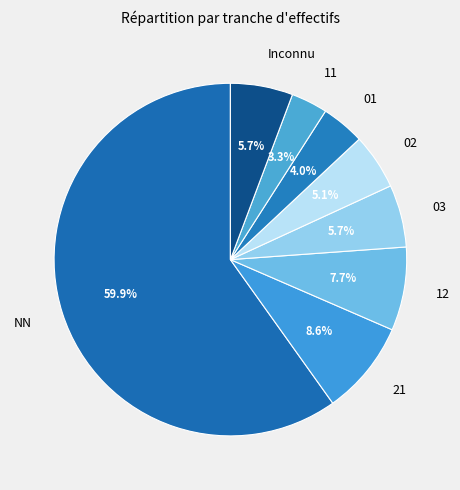

What percentage is the 02 slice, to the nearest percent?

5%